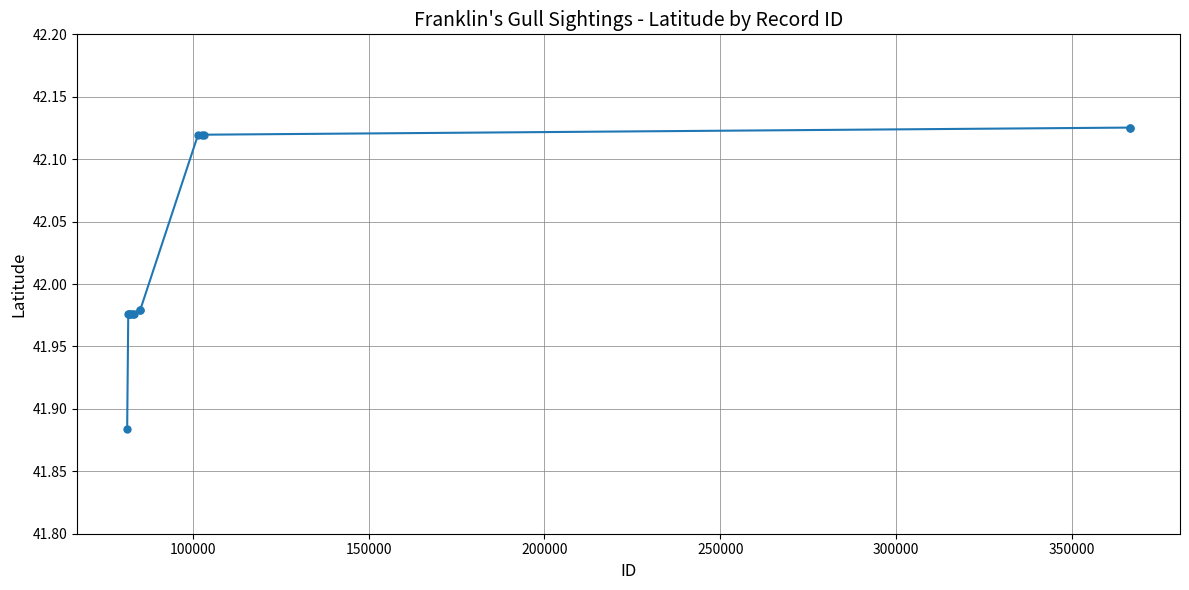

What is the sum of all values?

588.3